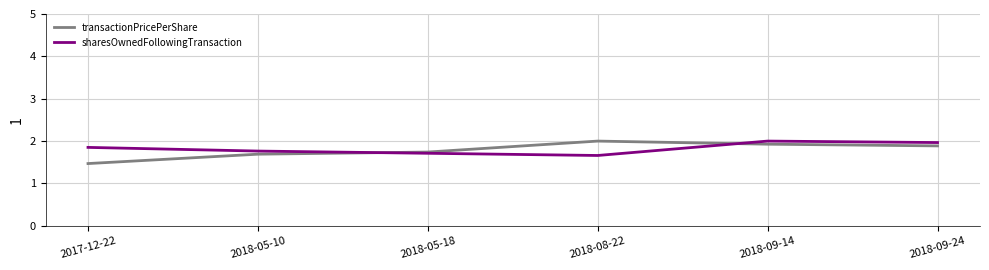

What position from the left is 2017-12-22?

1